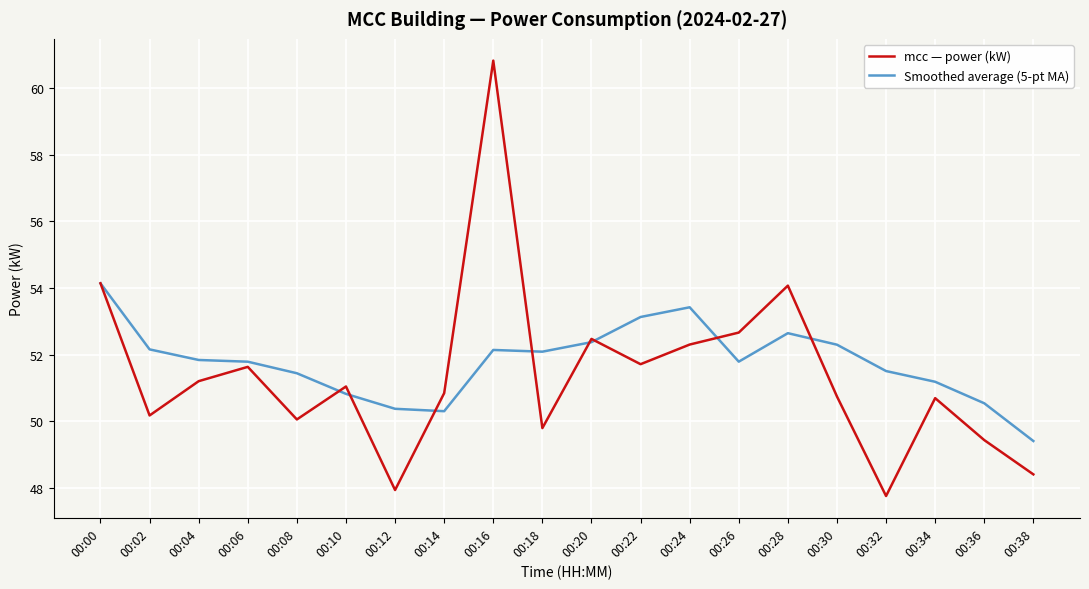

The value of mcc — power (kW) at 00:28 is 54.1. True or false?

True